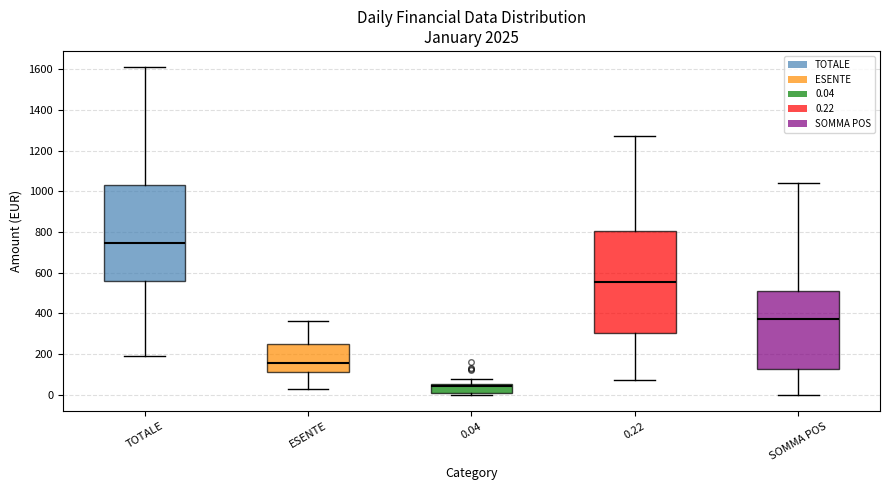

Comparing the boxes themselves (not the whiskers), which one is the tallest?

0.22